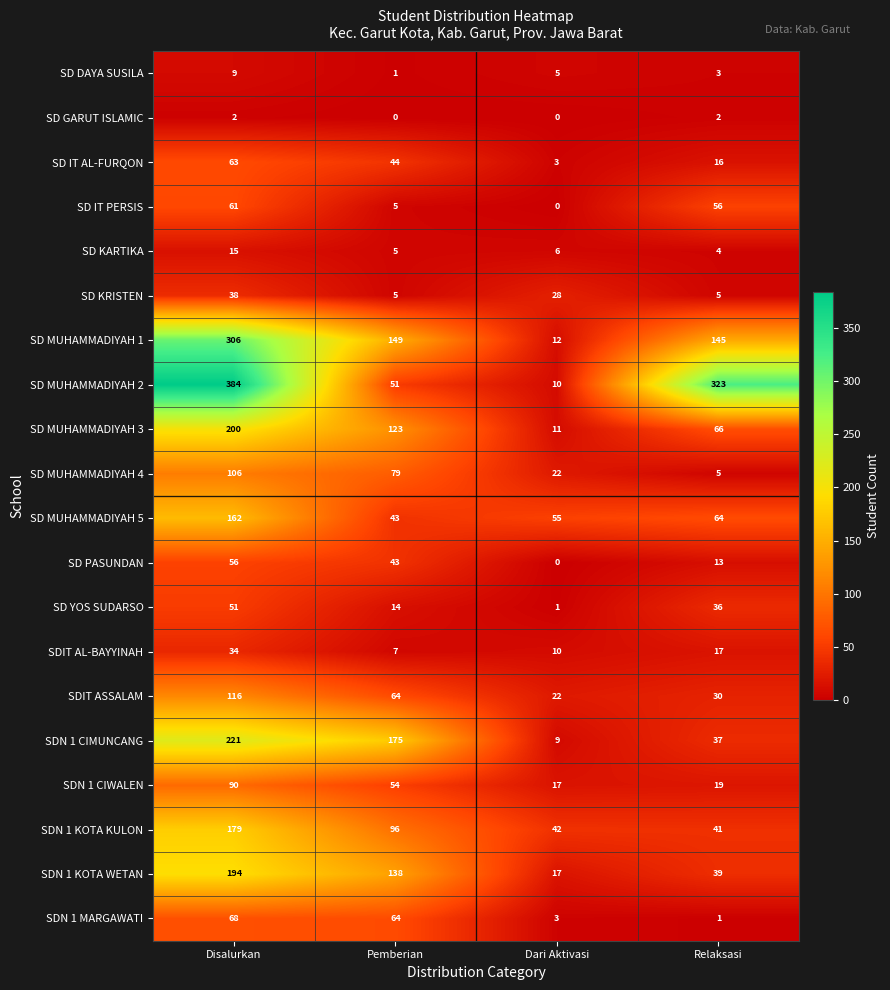

What is the sum of all SD YOS SUDARSO values?

102